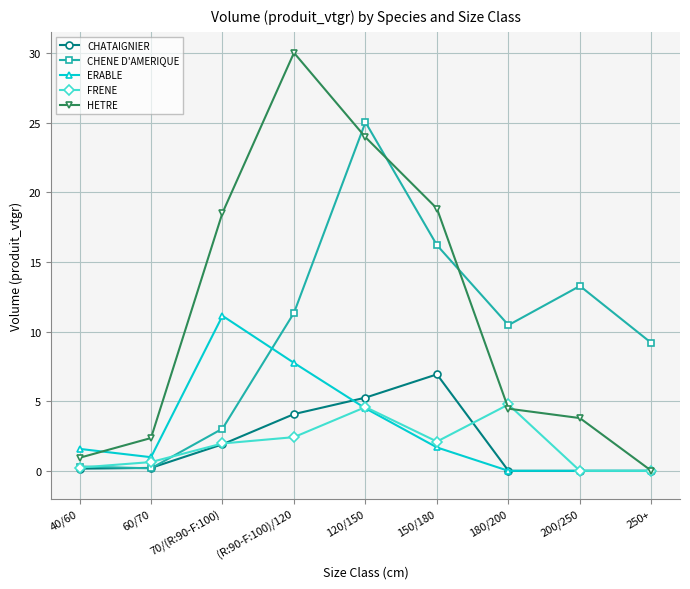

At which category does ERABLE reach its first local valley?

60/70